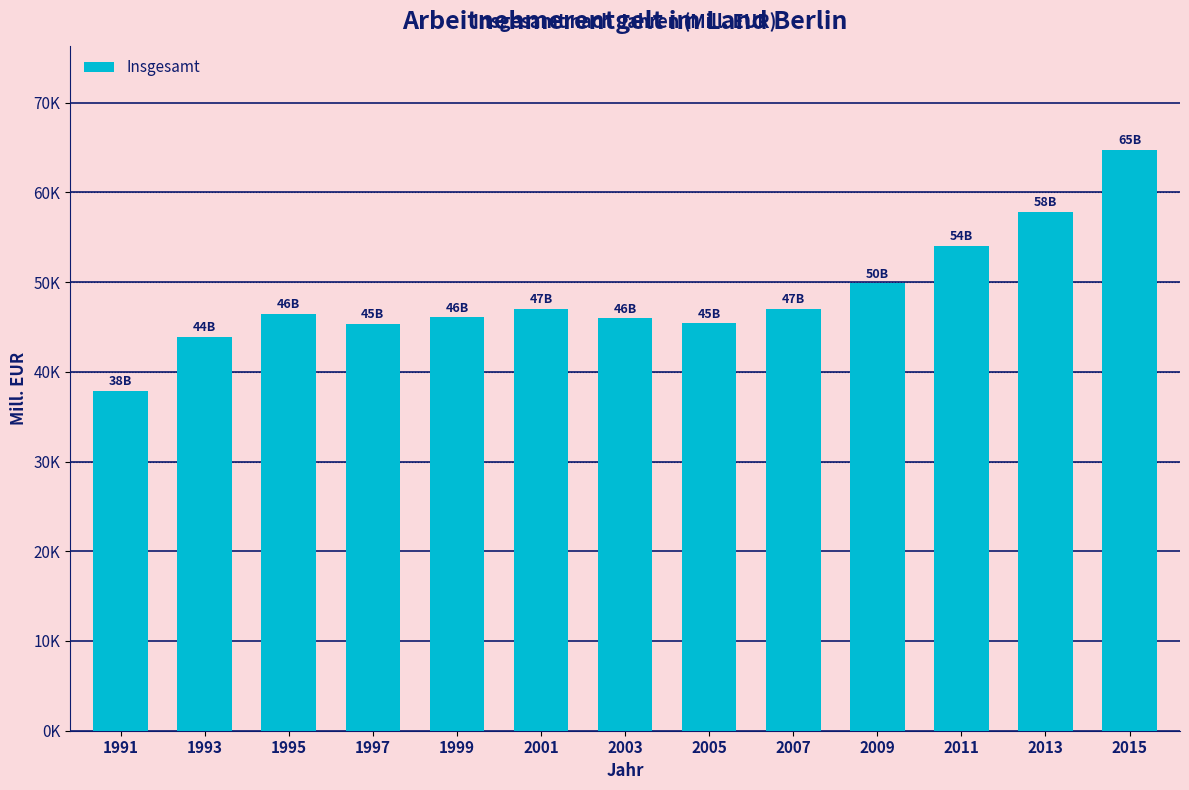

Are the bars horizontal?

No